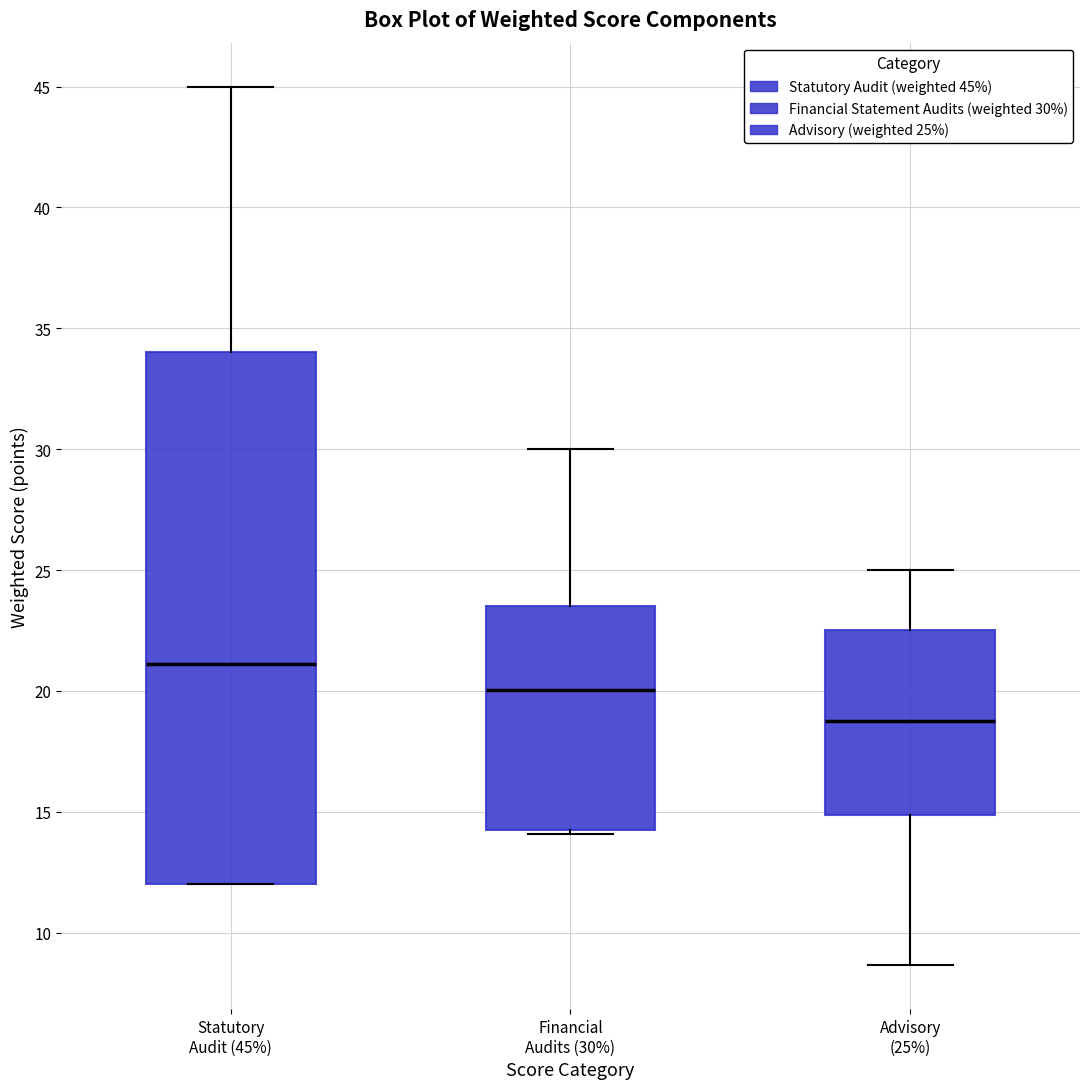

Reading left to right, transcribe this box plot: for each box, give where its median line is, the range the box spans, and where its two whiskers end, as read against the y-axis. The values are not printed on the chart, so give them approximately, as read against the axis.

Statutory Audit (45%): median 21.0, box 12.0 to 34.0, whiskers 12.0 to 45.0
Financial Audits (30%): median 20.0, box 14.0 to 23.5, whiskers 14.0 (just below the box's lower edge) to 30.0
Advisory (25%): median 19.0, box 15.0 to 22.5, whiskers 8.5 to 25.0